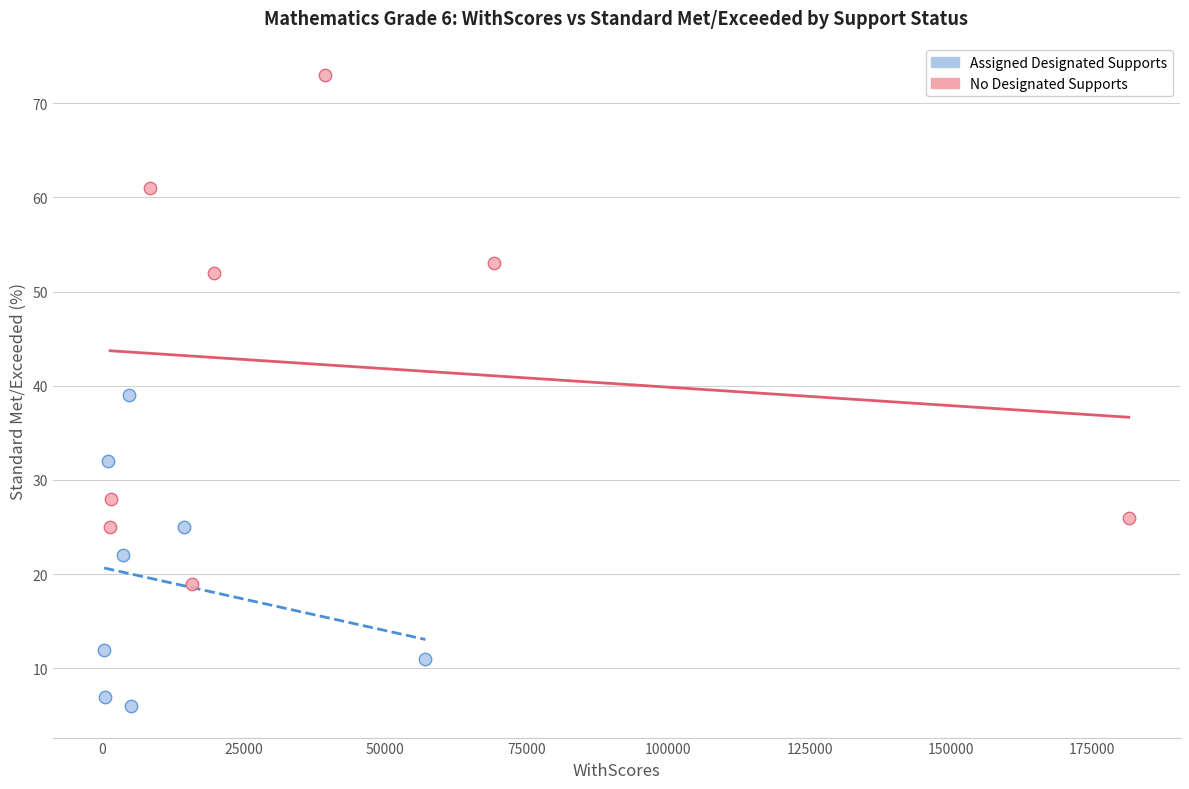

Which series contains the highest Y value?

No Designated Supports